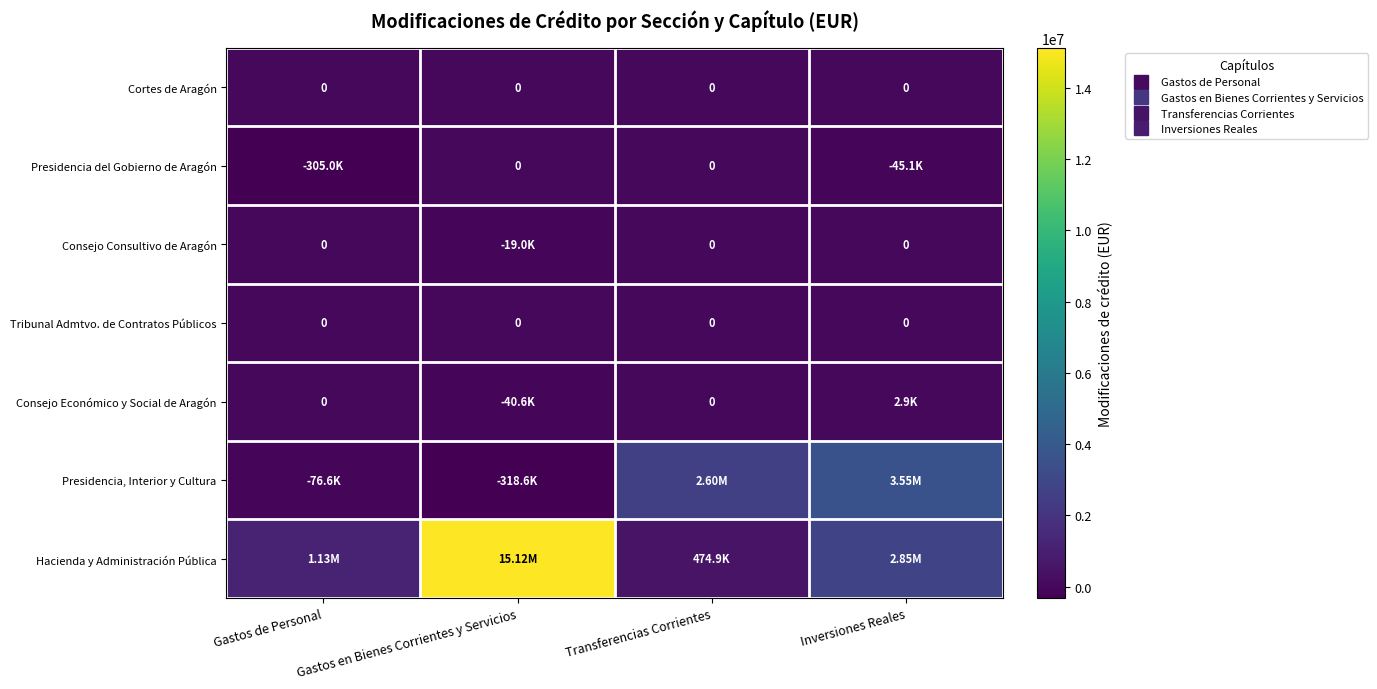

What is the total value across all series at Gastos en Bienes Corrientes y Servicios?

14741664.0